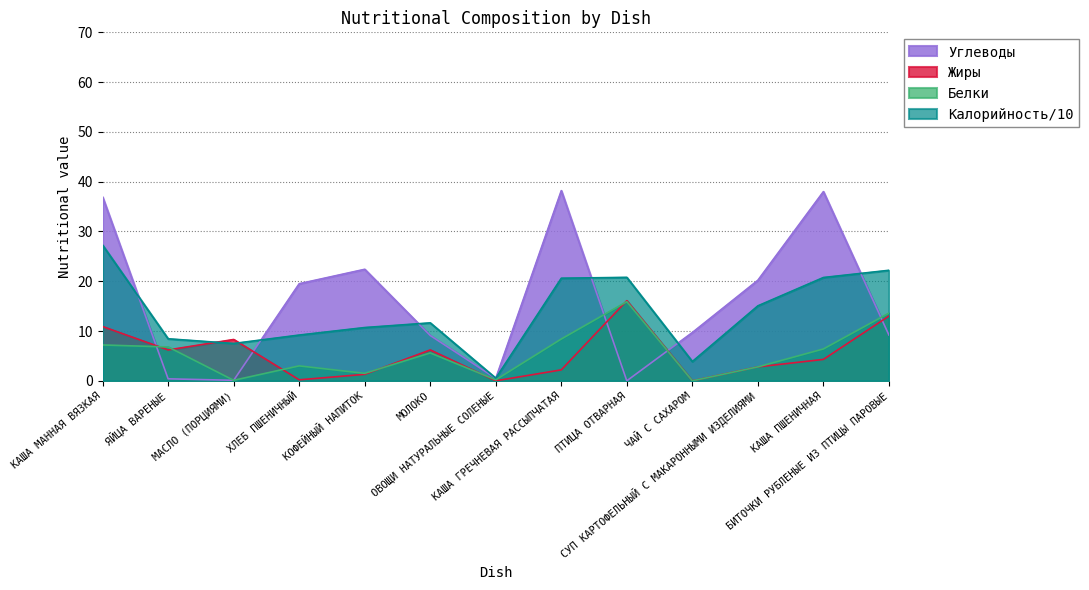

True or false: Калорийность_scaled and Углеводы cross at least once.

True